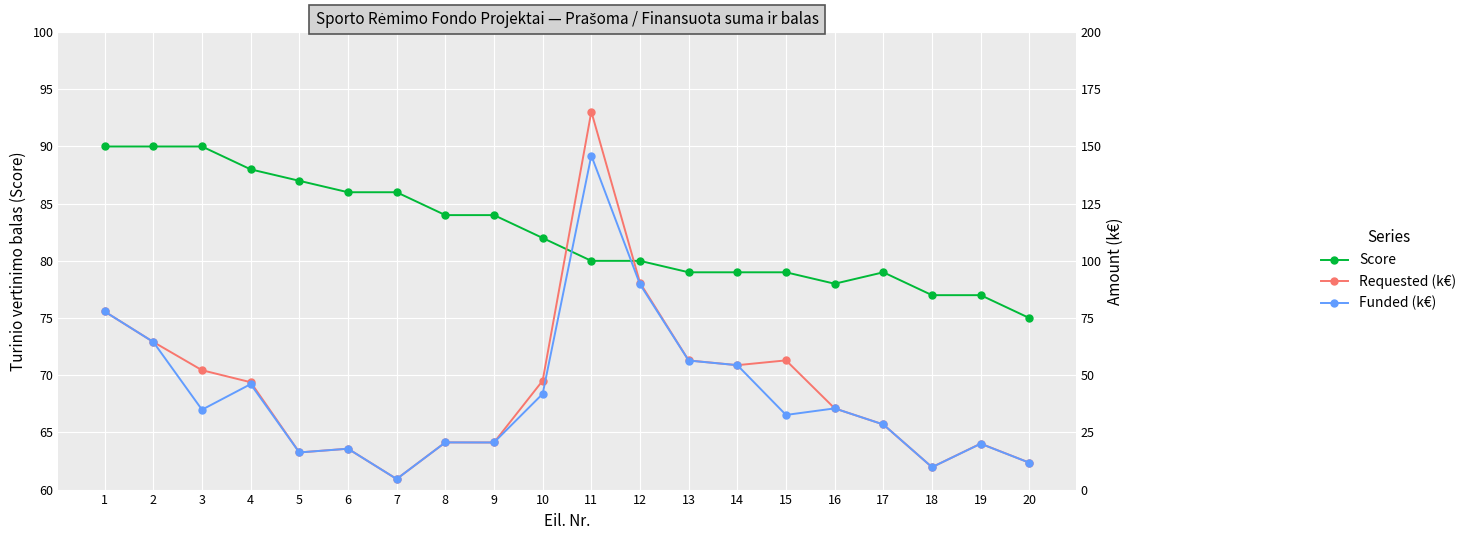

What is the spread (max minus min) of values at 19?

57.0